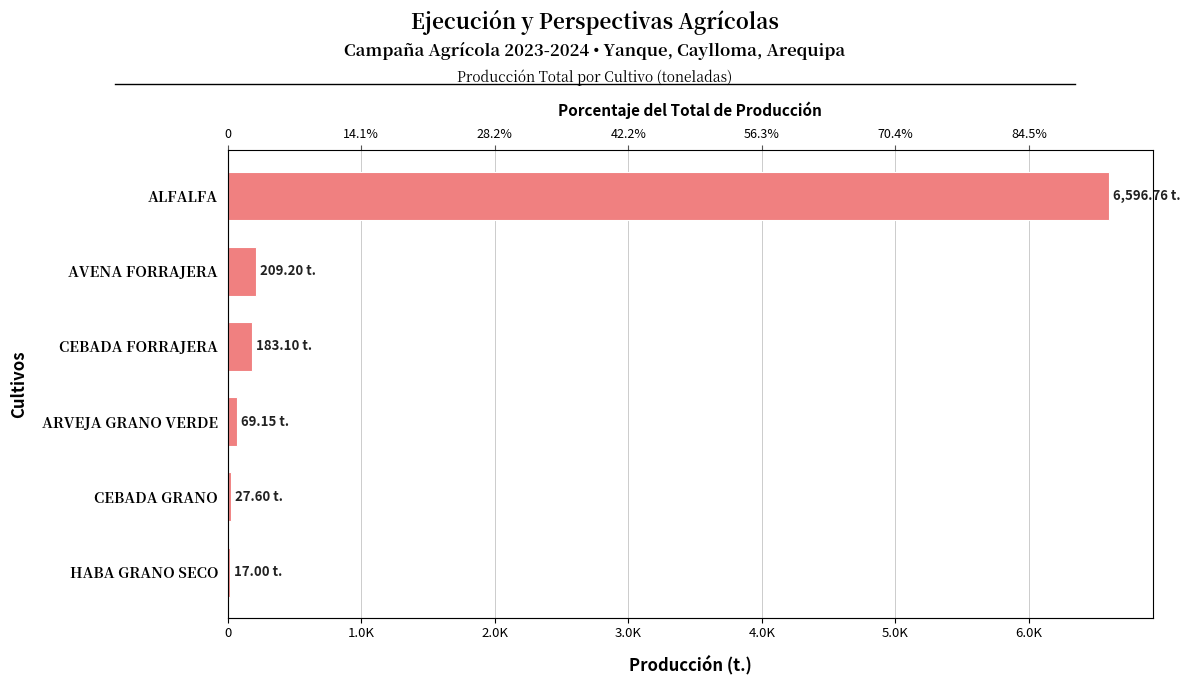

What position from the left is CEBADA FORRAJERA?

4